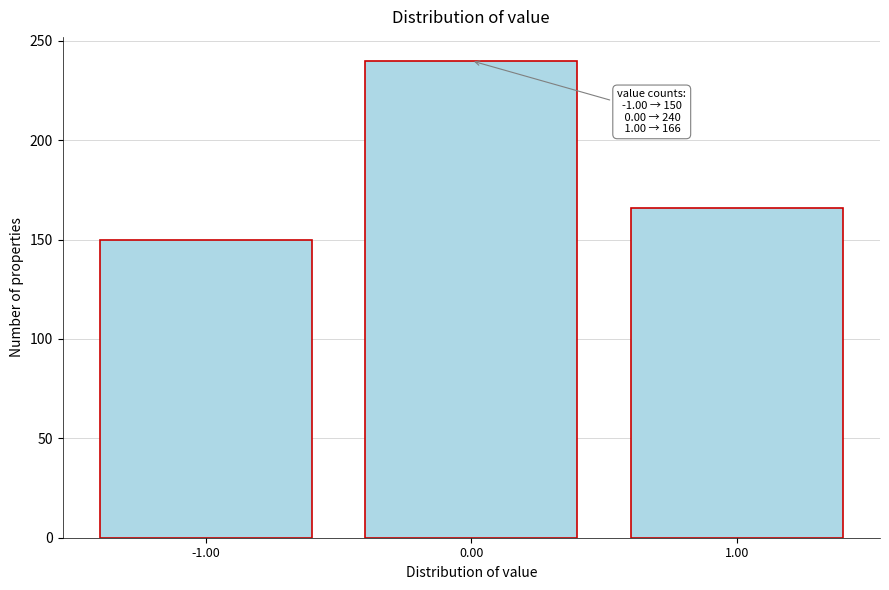

Which range on the x-axis has the tallest bar?

-0.5 to 0.5